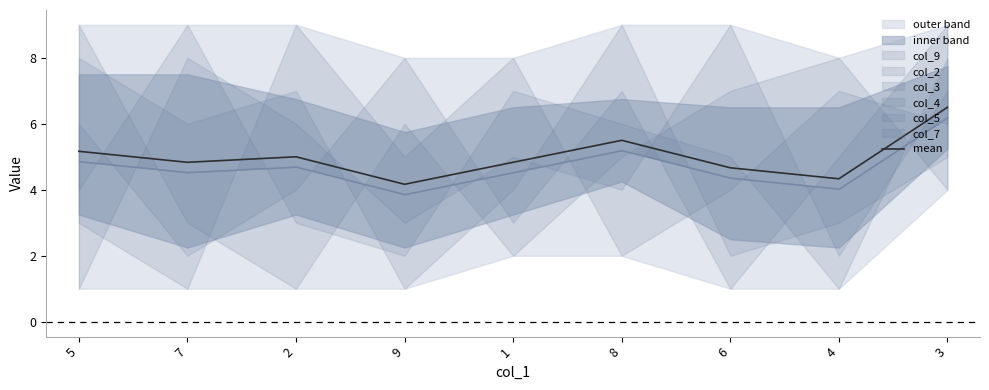

At which category does the chart reach its minimum across all series?

9